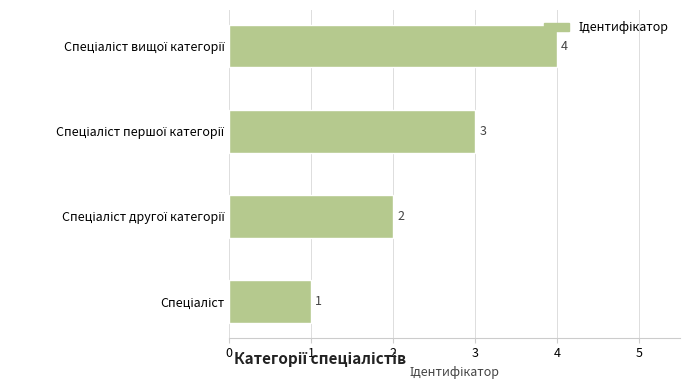

How many bars are there in total?

4